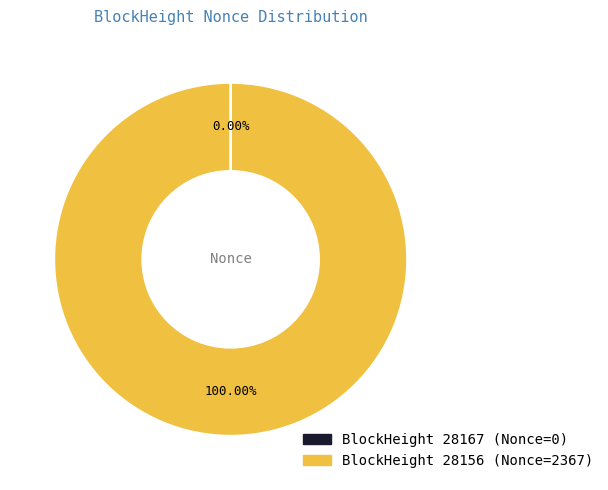

Is there a majority slice in this chart?

Yes